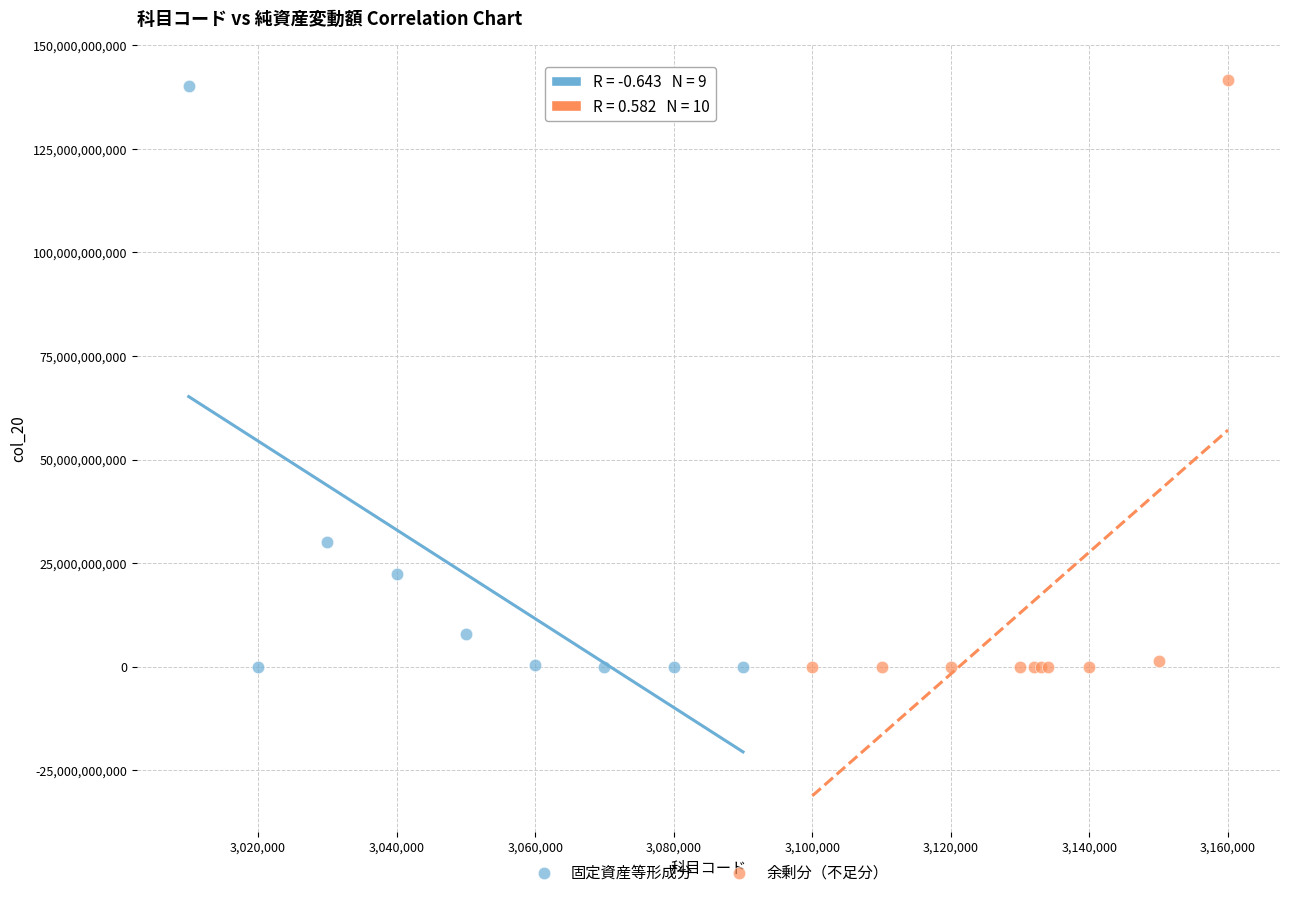

What are all the series names shown in the legend?

固定資産等形成分, 余剰分（不足分）